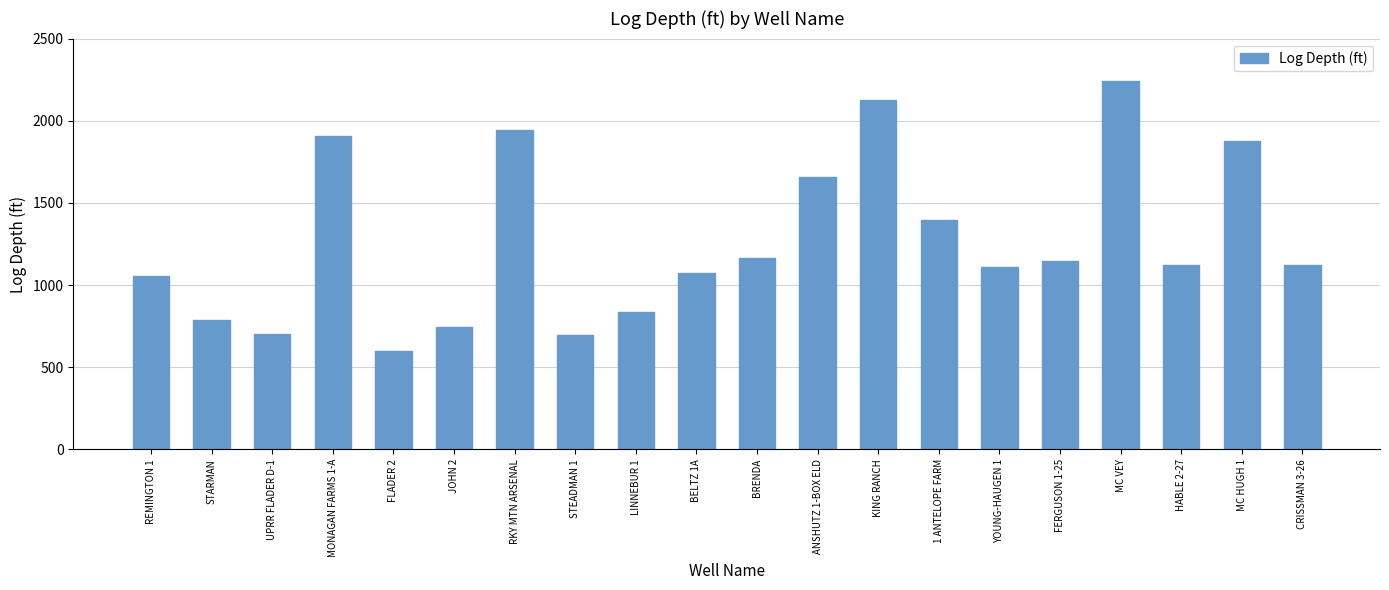

True or false: the data shows 1069 at STEADMAN 1.

False